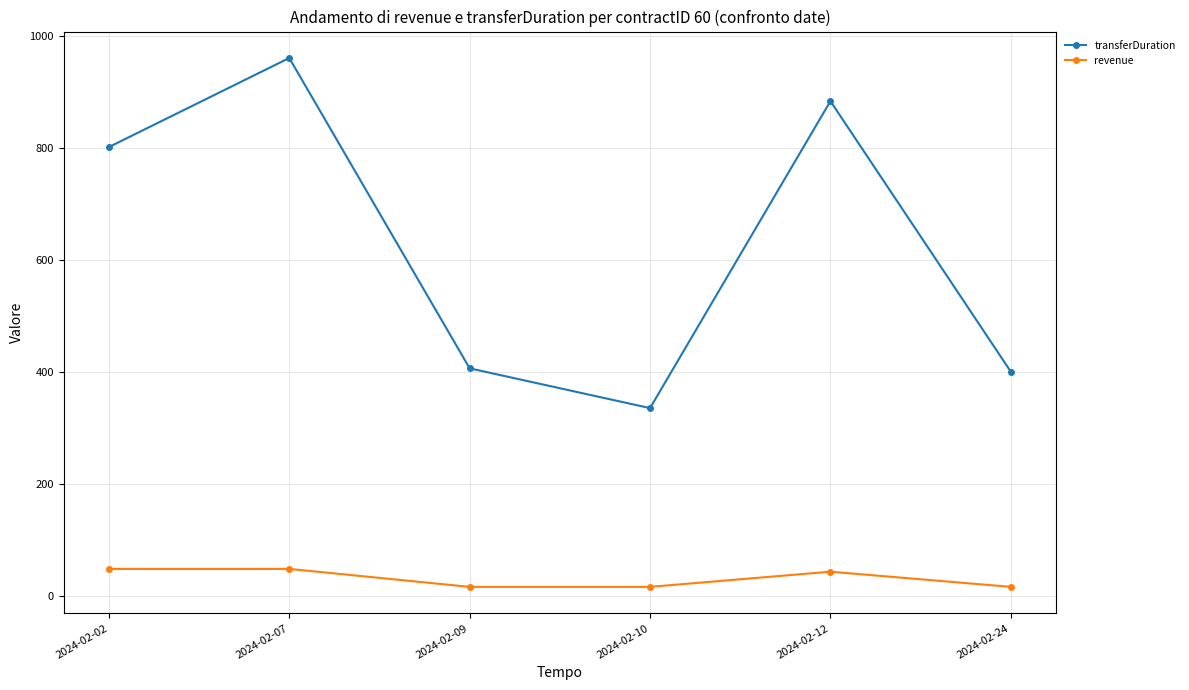

What is the approximate value of transferDuration at 2024-02-09?

407.0